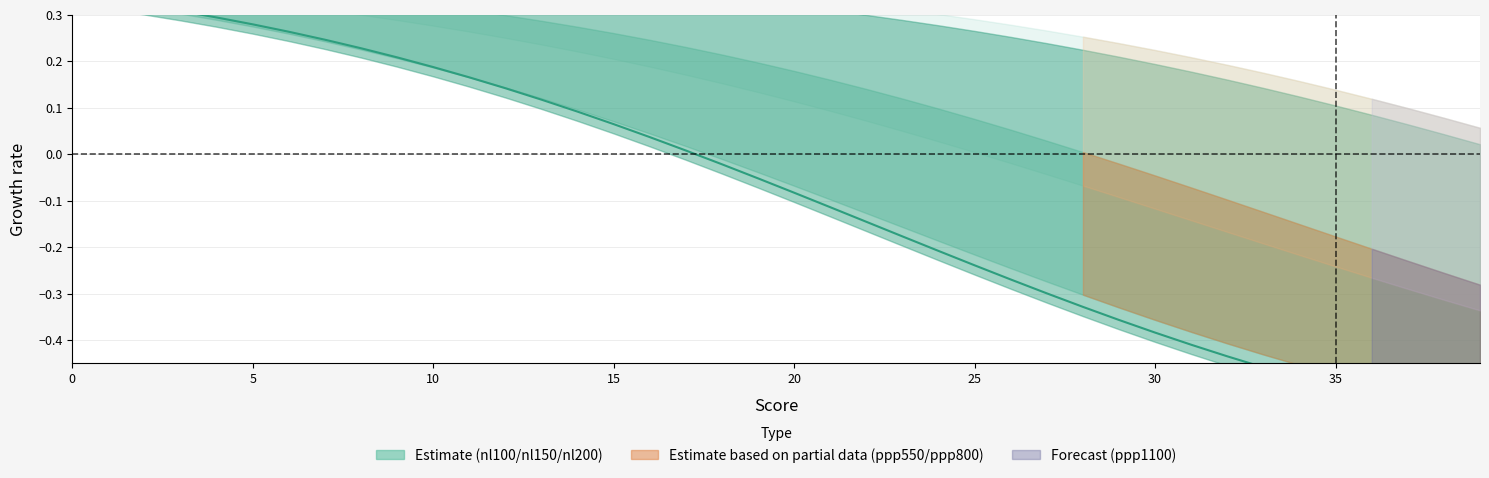

Which label corresponds to the smallest value in the chart?

39